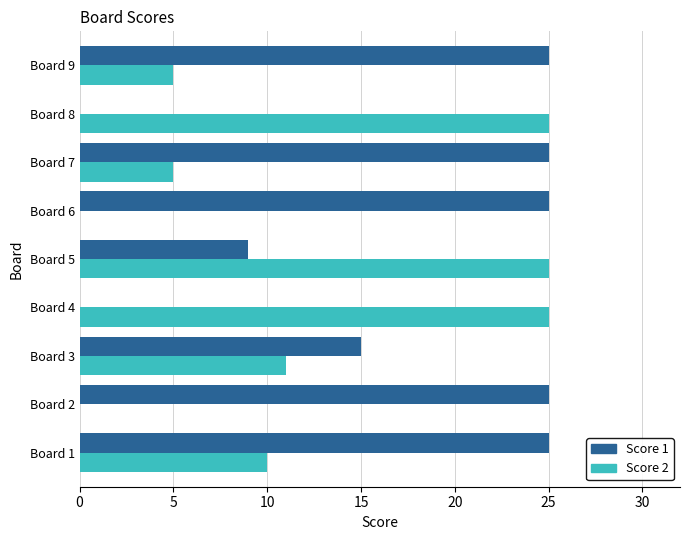

What is the sum of the Score 1 values at Board 2 and Board 6?

50